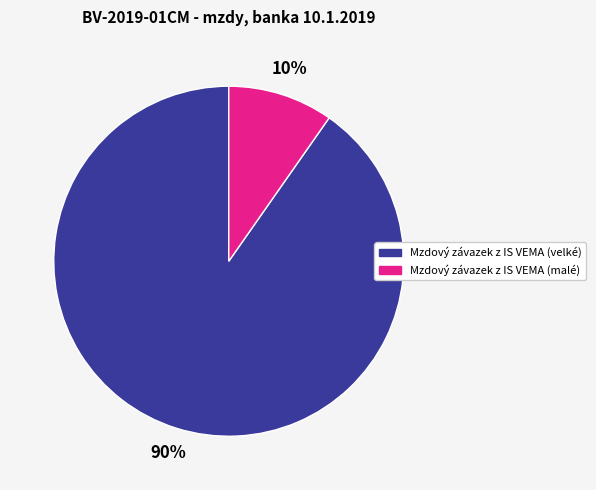

Is it true that Mzdový závazek z IS VEMA (velké) is 80% of the pie?

False